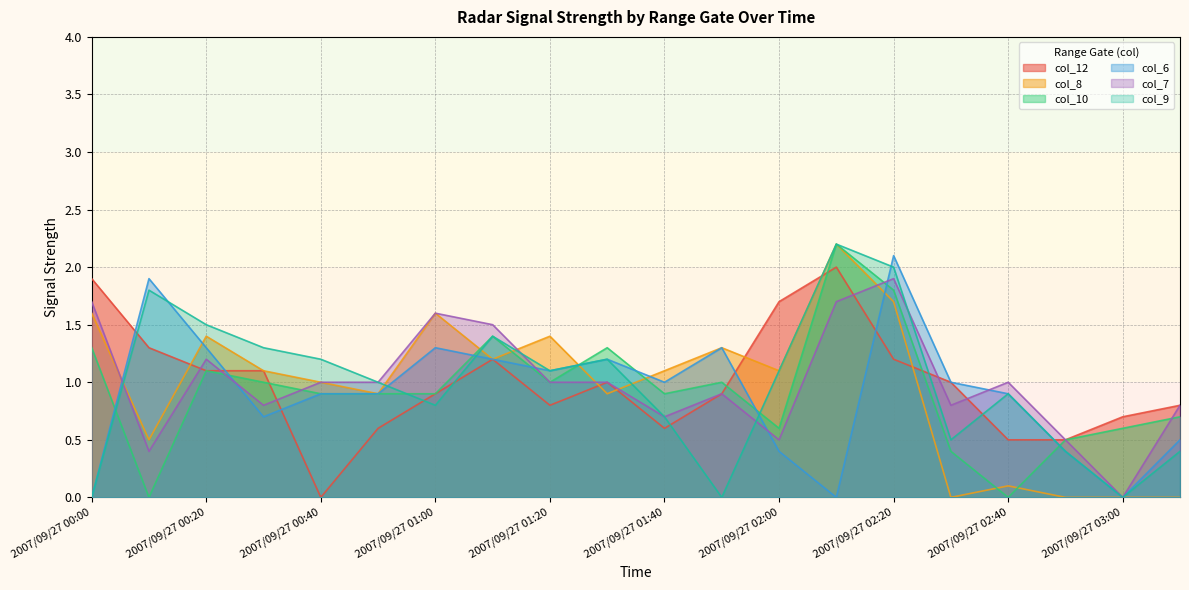

True or false: col_8 and col_12 intersect in this chart.

True